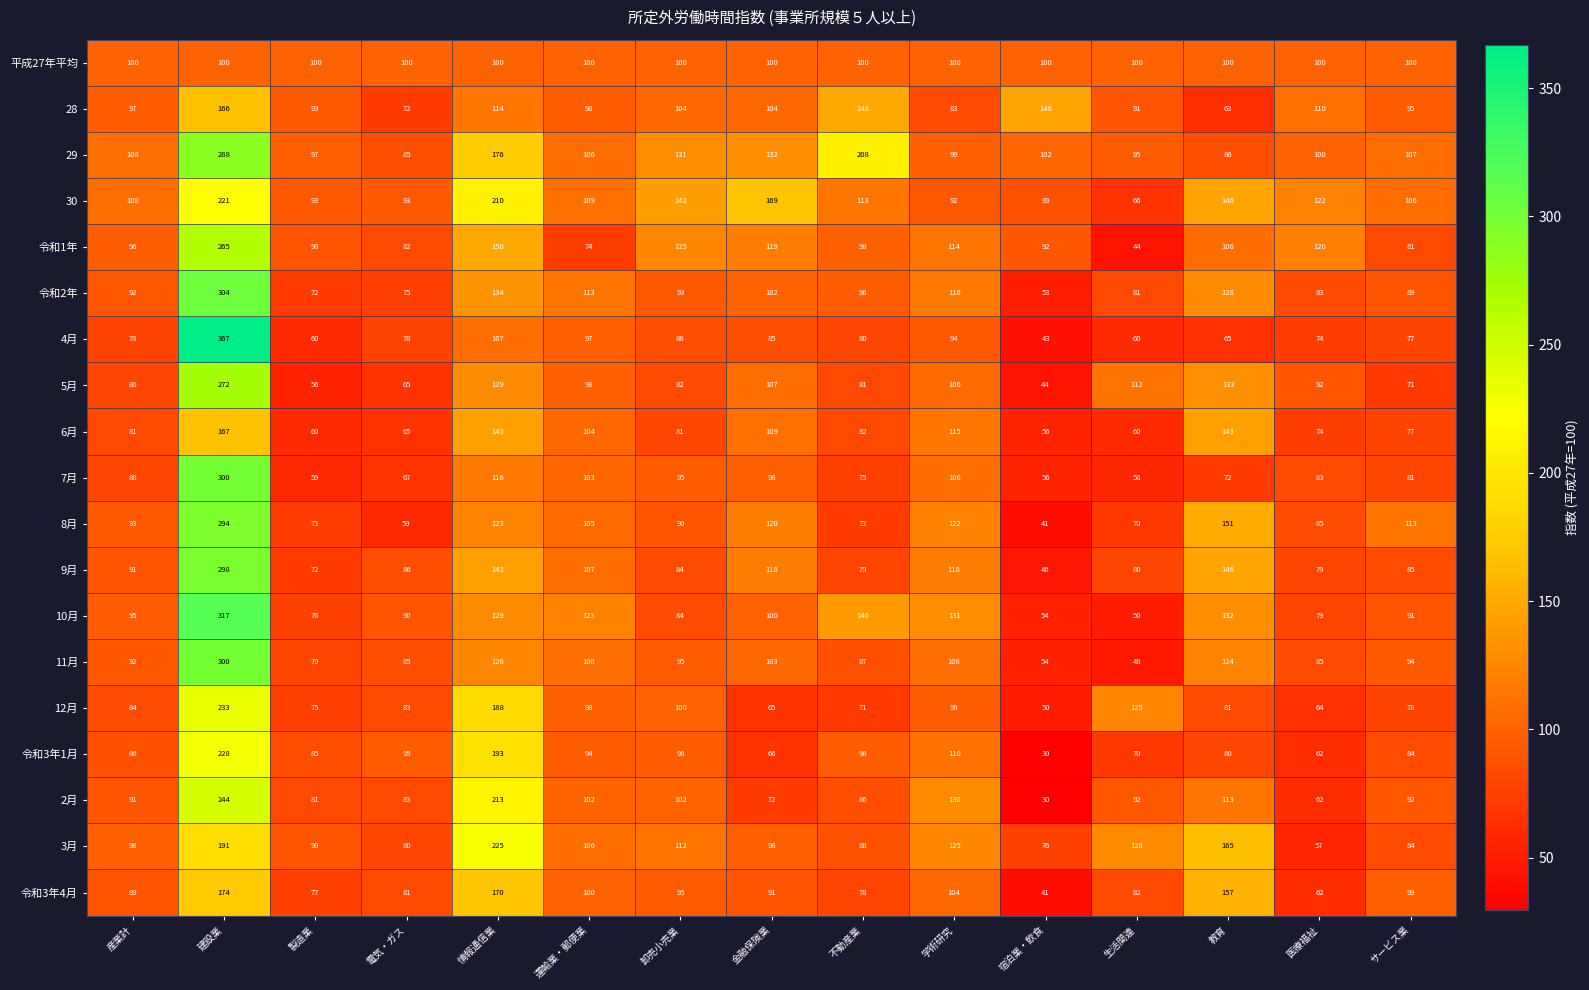

What is the difference between the 9月 values at 不動産業 and 電気・ガス?

7